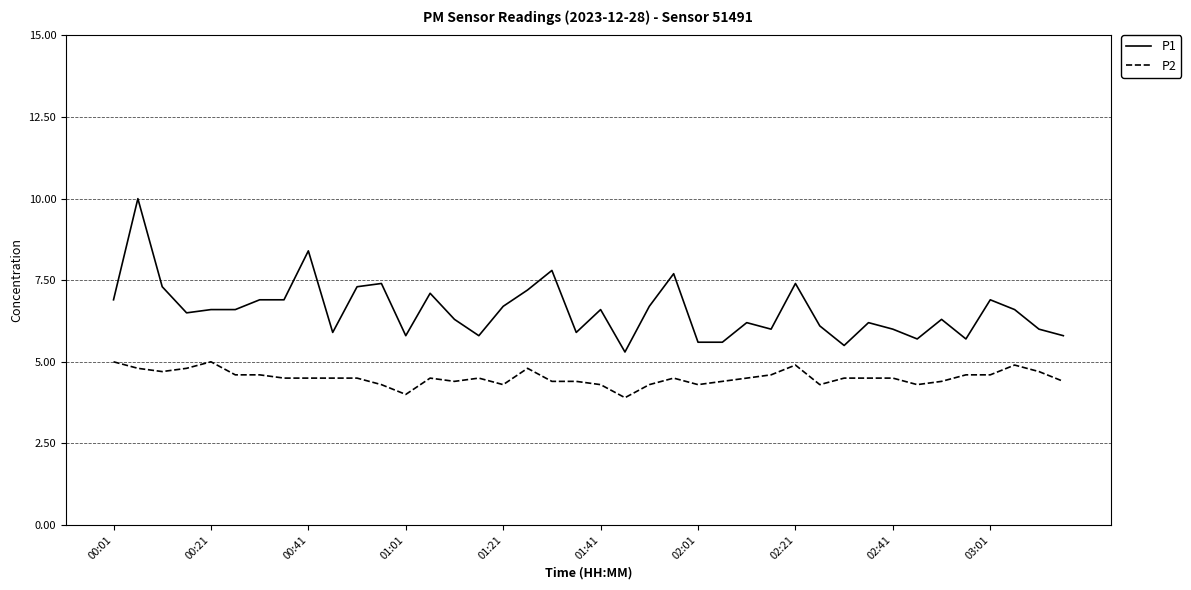

List the series in order of their overall mean, lowest first.

P2, P1